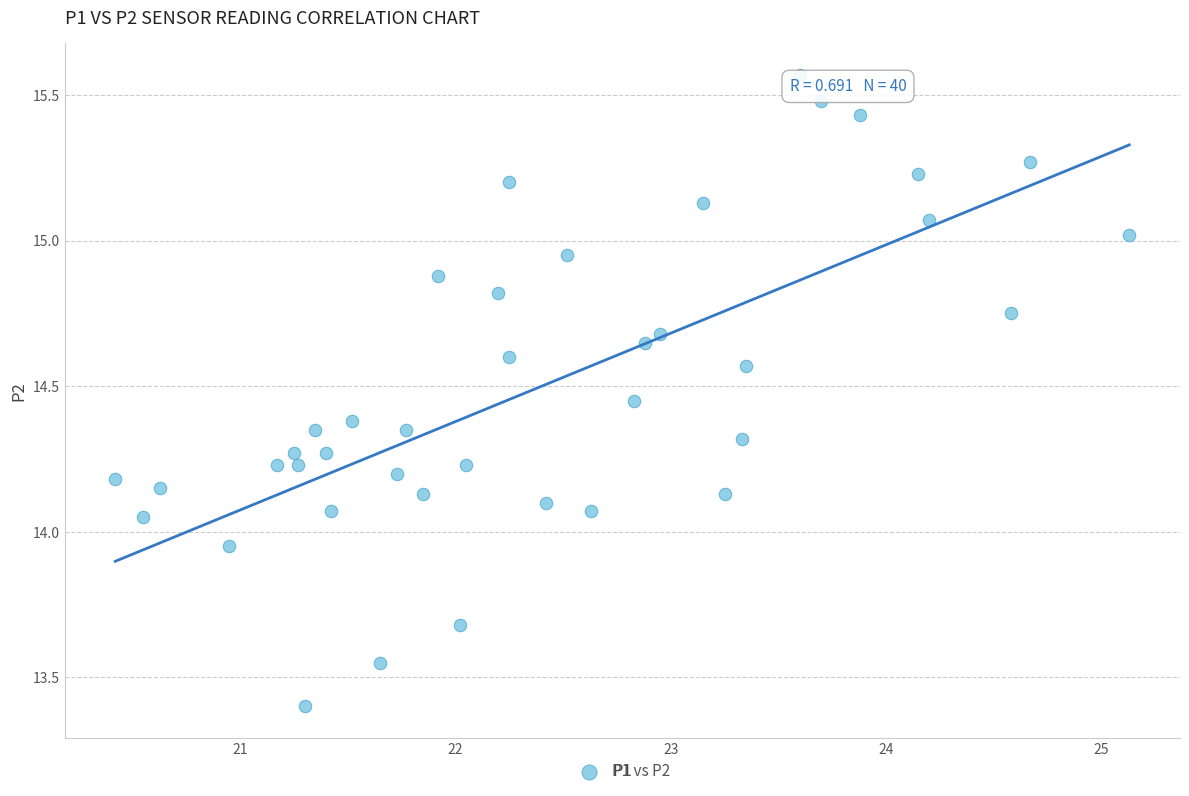

What is the range of X values (max minus min)?

4.7